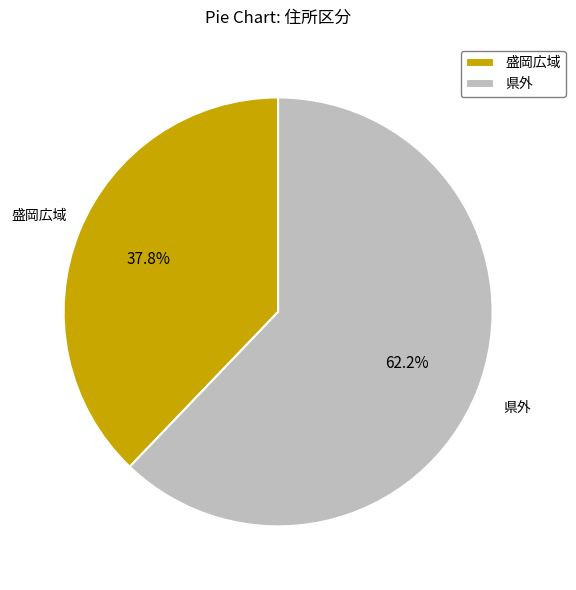

Rank the categories by value from lowest to highest.

盛岡広域, 県外